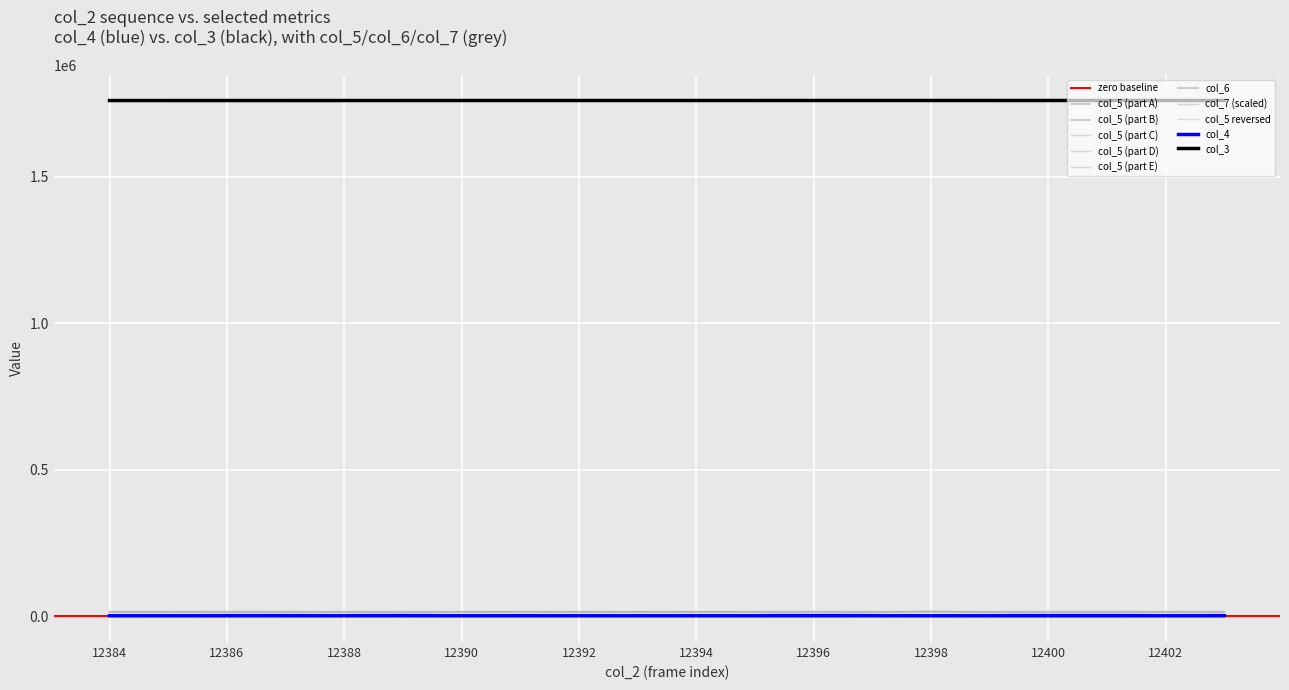

Read the col_3 value at 12395.

1761092